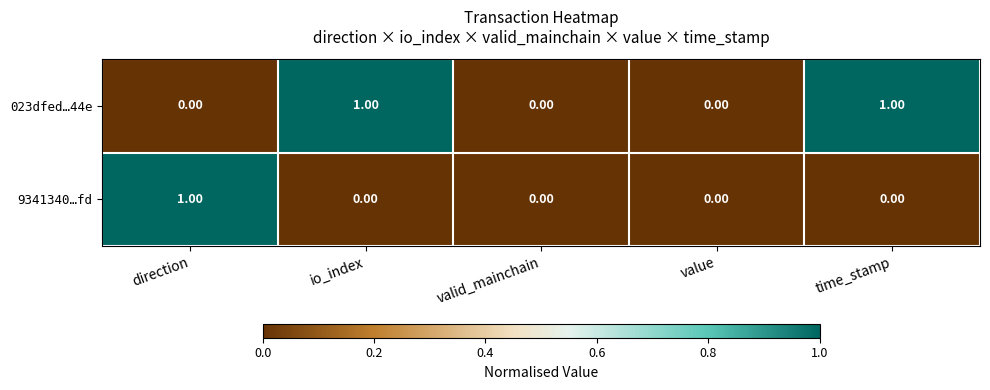

Which series has the largest total across all categories?

023dfed…44e